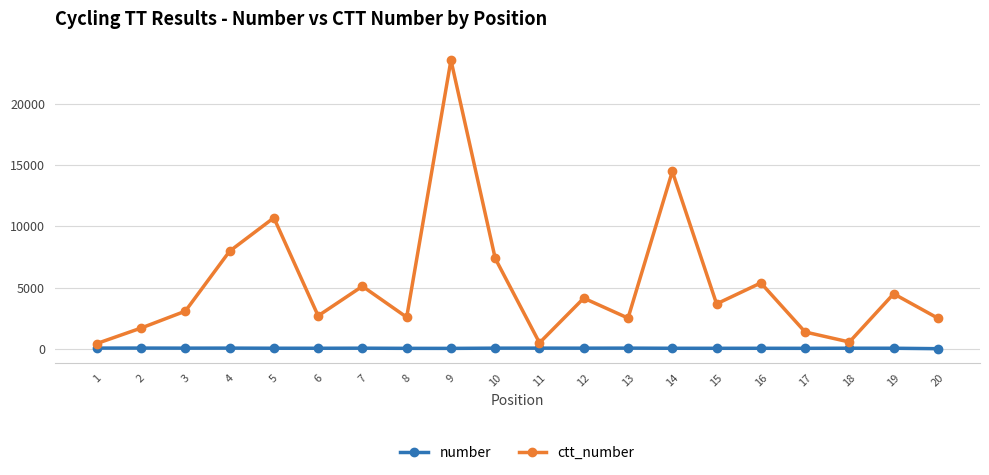

What is the total value across all series at 15?

3698